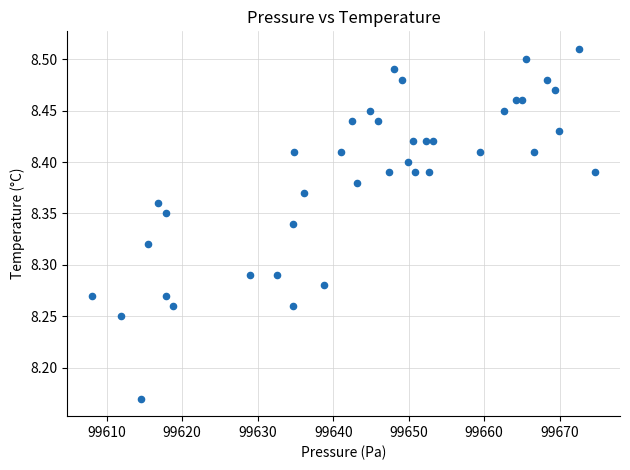

What is the range of X values (max minus min)?

66.6